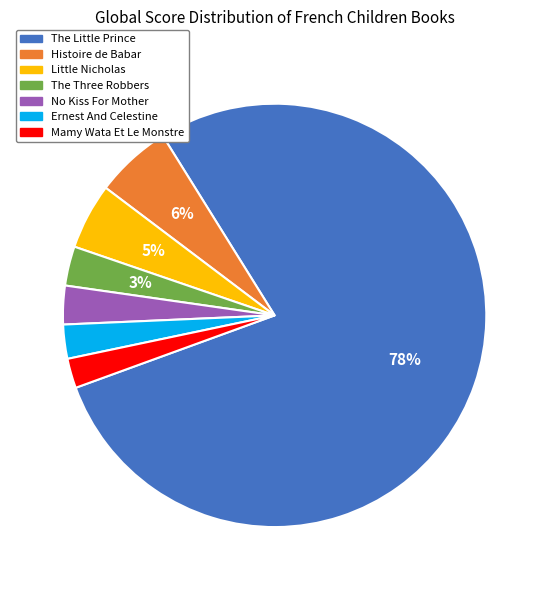

Is there any slice that represents more than half of the pie?

Yes